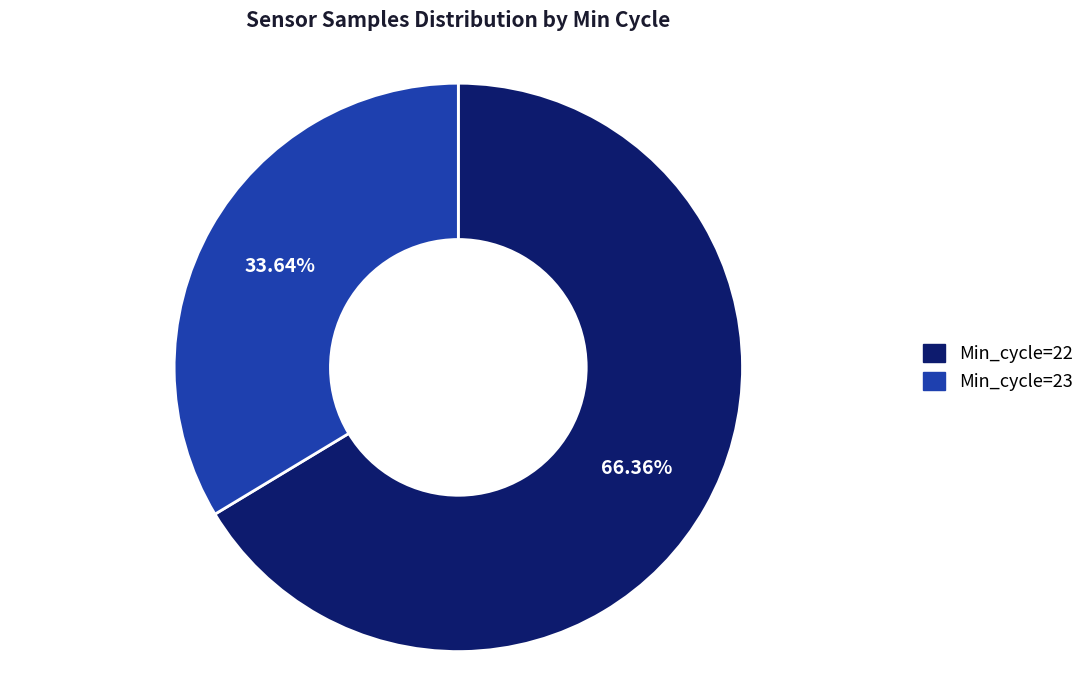

Does Min_cycle=23 represent more than half of the total?

No